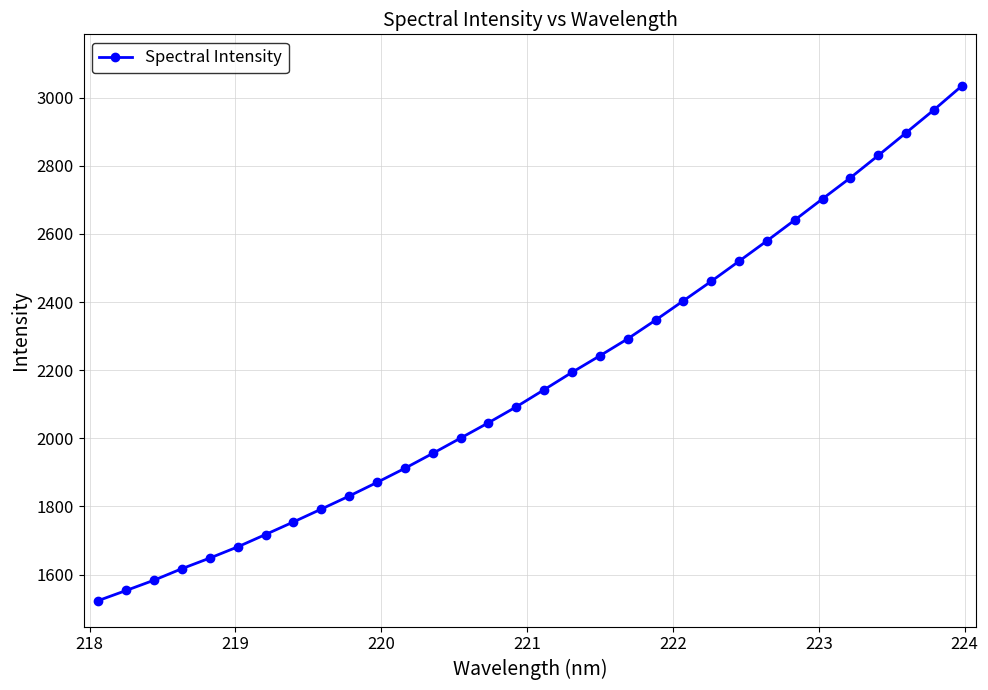

What is the value of the 15th point from the left?

2045.7